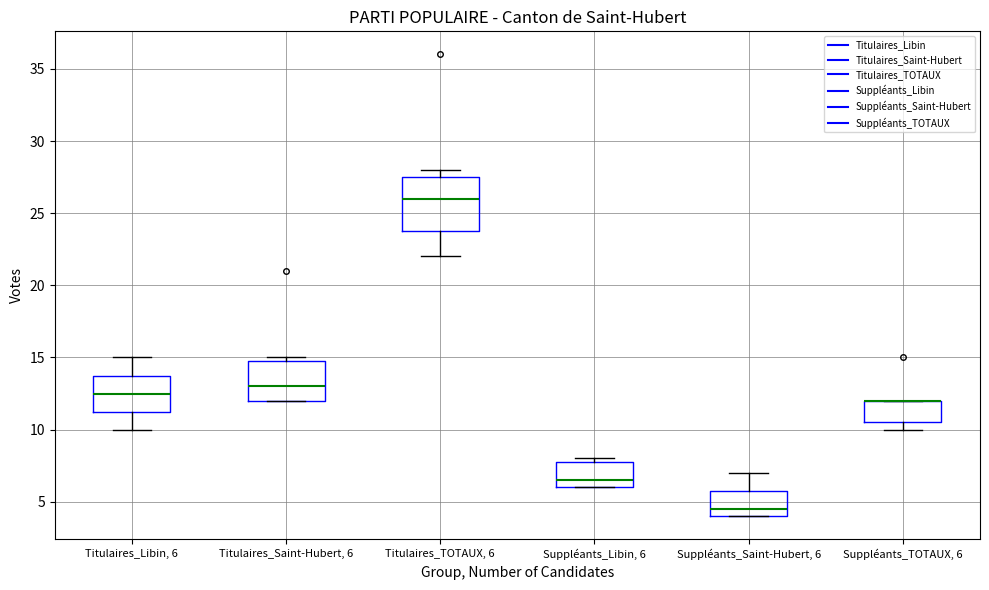

Comparing the boxes themselves (not the whiskers), which one is the tallest?

Titulaires_TOTAUX, 6